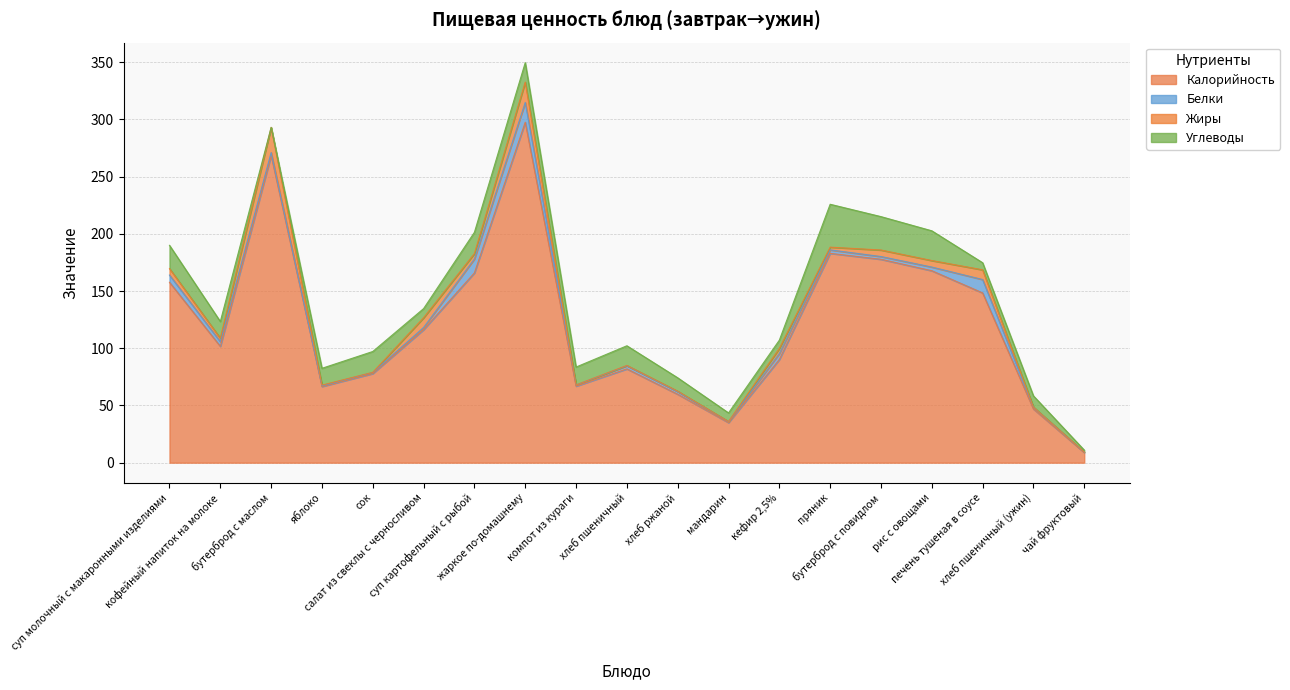

Which has a higher value, компот из кураги or печень тушеная в соусе?

печень тушеная в соусе